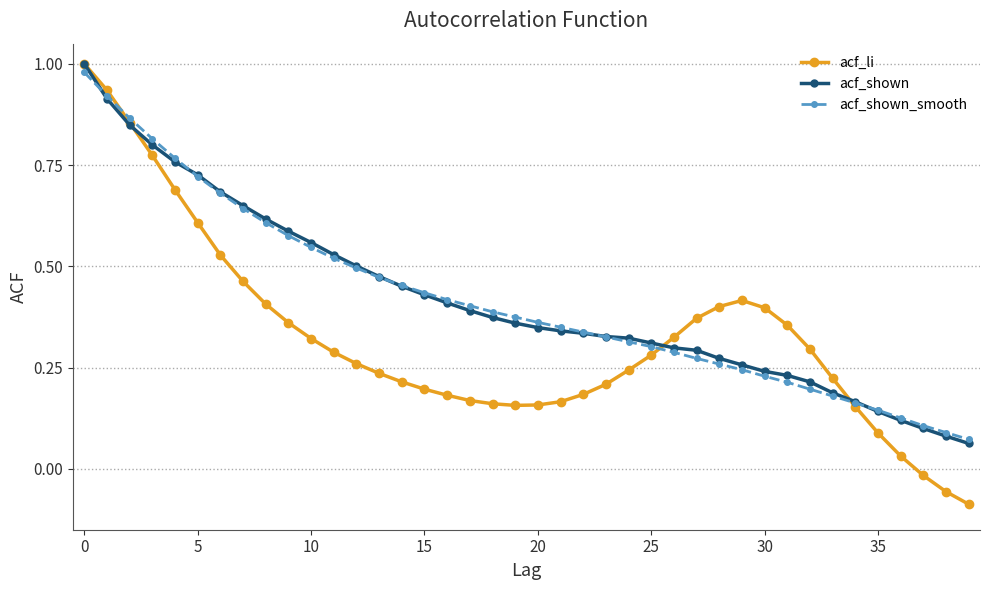

How many lines are shown in the chart?

3